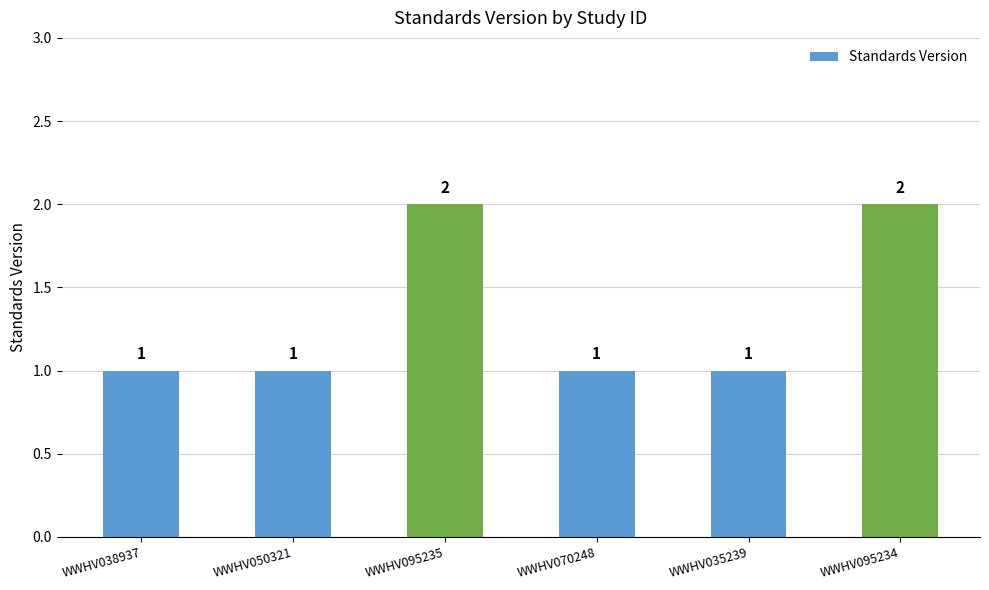

What is the label of the 5th bar from the right?

WWHV050321